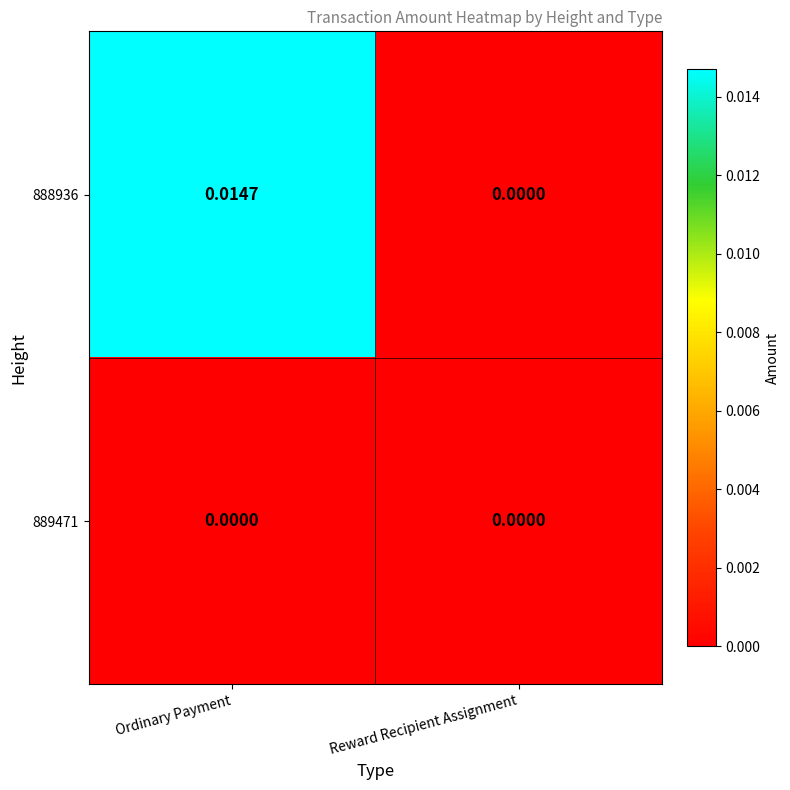

Where is 888936 nearest to the value 0?

Reward Recipient Assignment